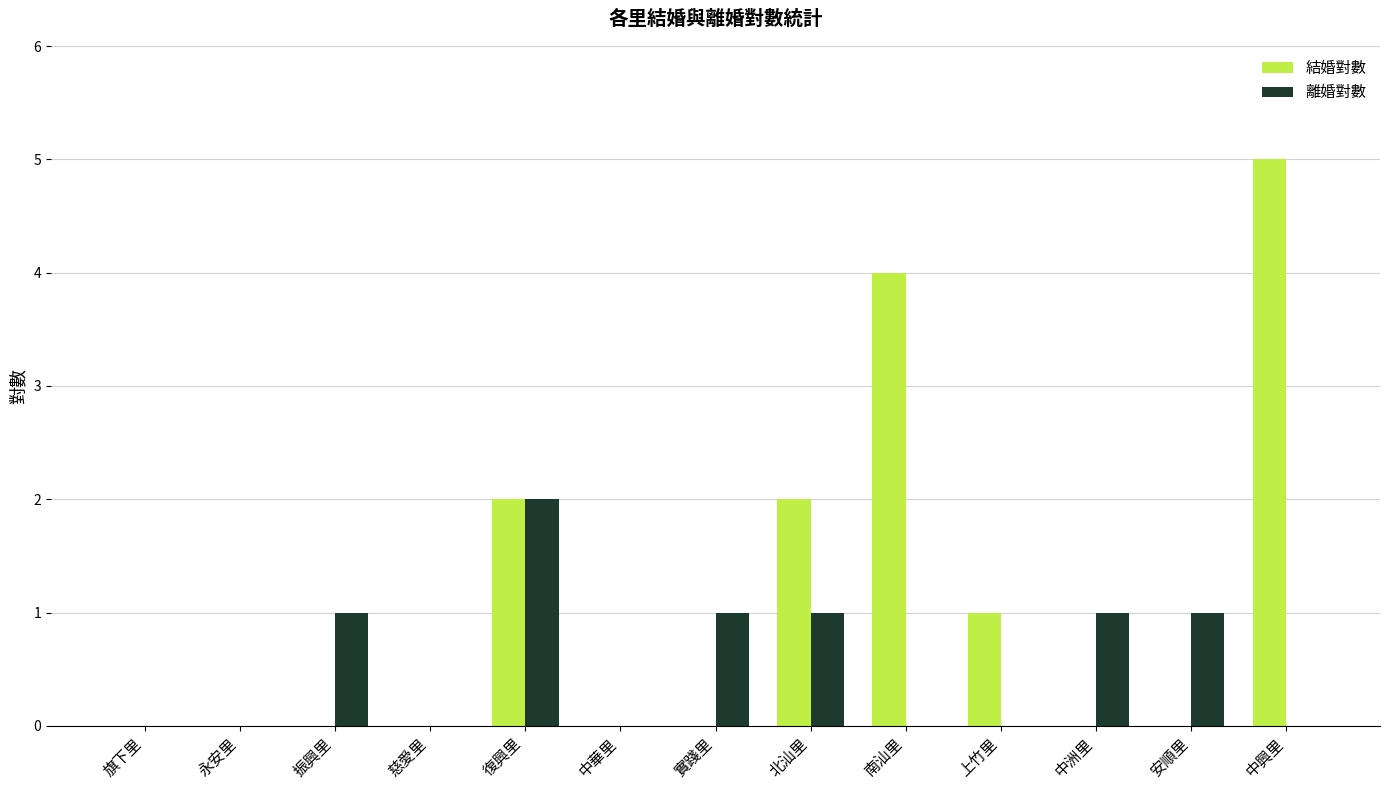

True or false: 離婚對數 has a value of 1 at 永安里.

False